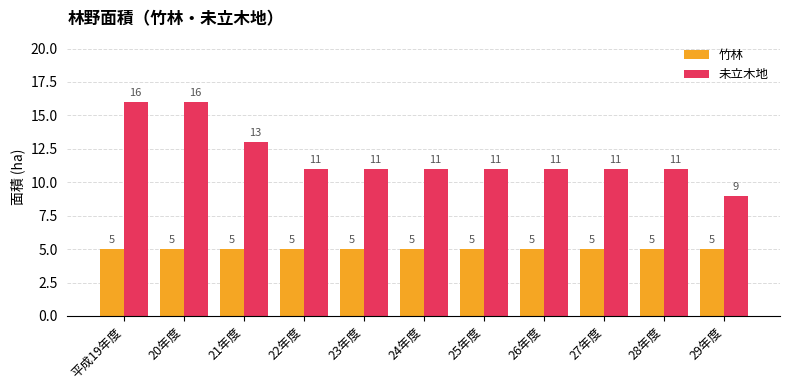

Reading left to right, list all the values displayed in this chart.

竹林: 平成19年度=5	20年度=5	21年度=5	22年度=5	23年度=5	24年度=5	25年度=5	26年度=5	27年度=5	28年度=5	29年度=5
未立木地: 平成19年度=16	20年度=16	21年度=13	22年度=11	23年度=11	24年度=11	25年度=11	26年度=11	27年度=11	28年度=11	29年度=9